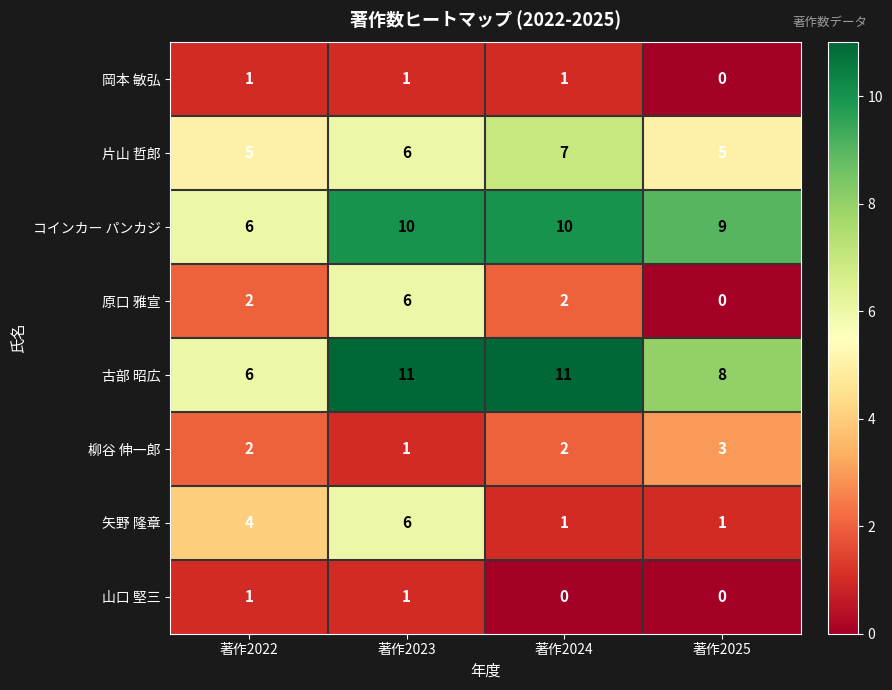

What is the average value of the コインカー パンカジ series?

9